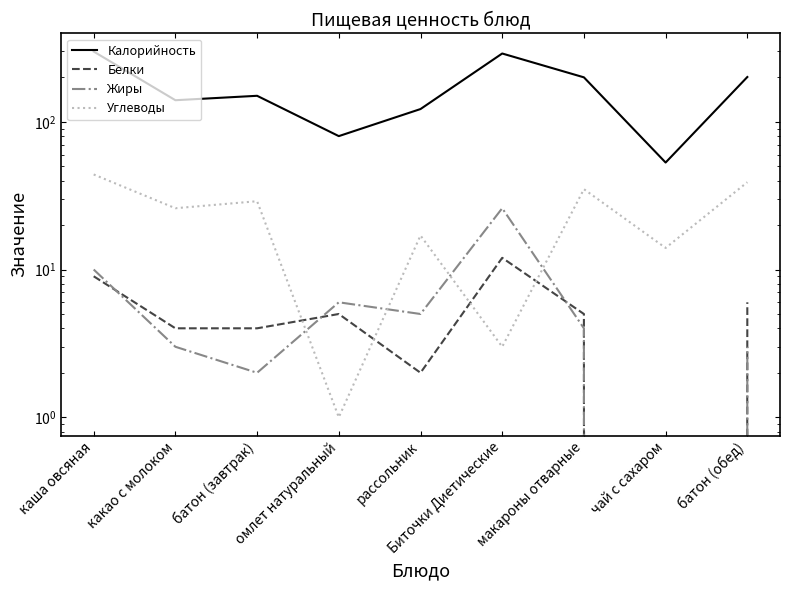

What position from the right is какао с молоком?

8